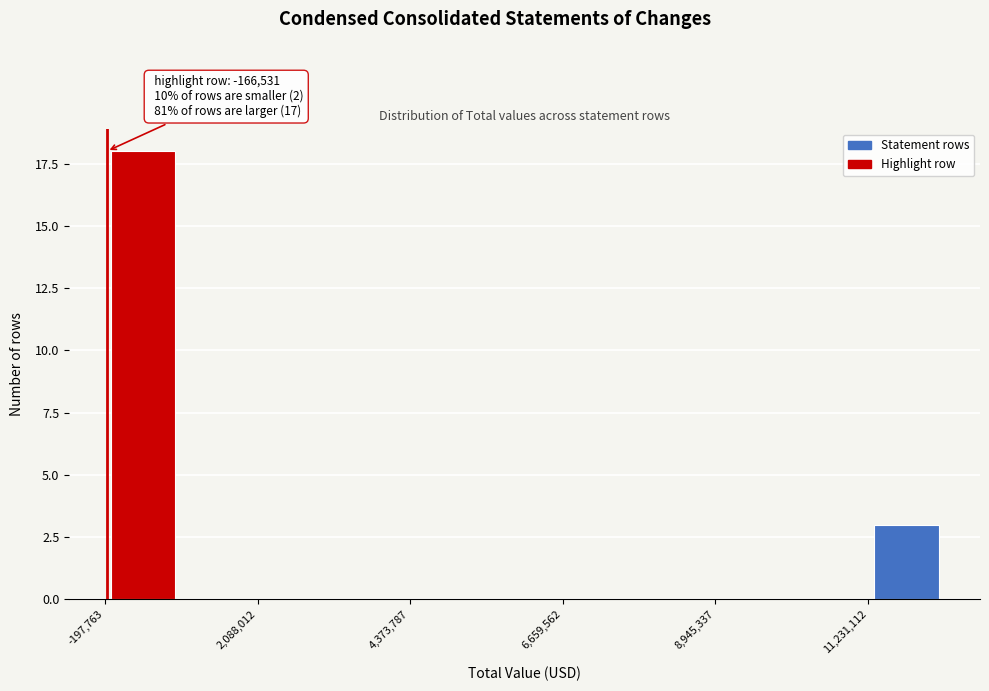

Around what value on the x-axis is the tallest bar? Give the approximate position of its centre, as read against the axis.

500000